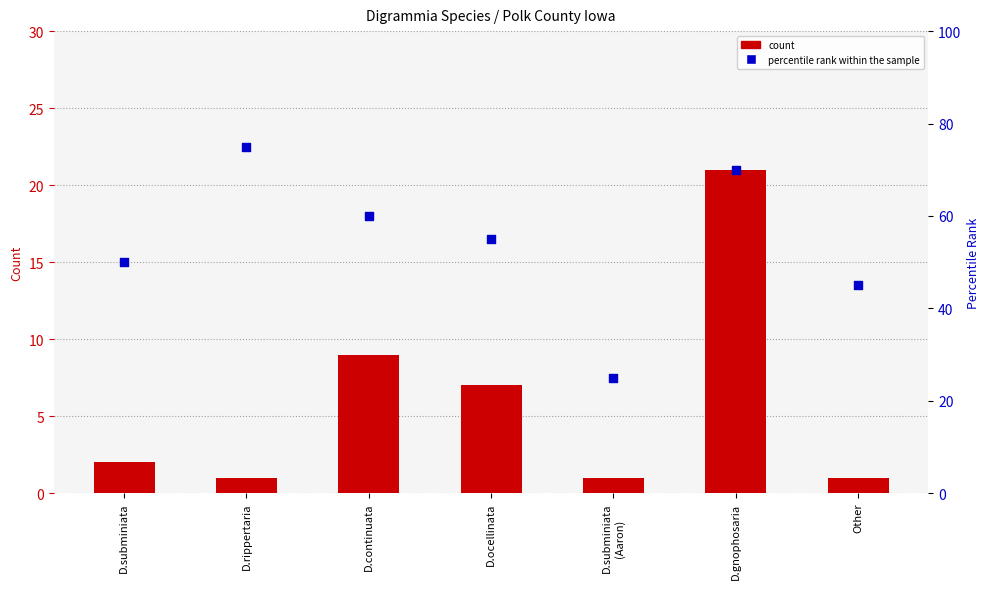

At which category is the sum across all series the highest?

D.gnophosaria